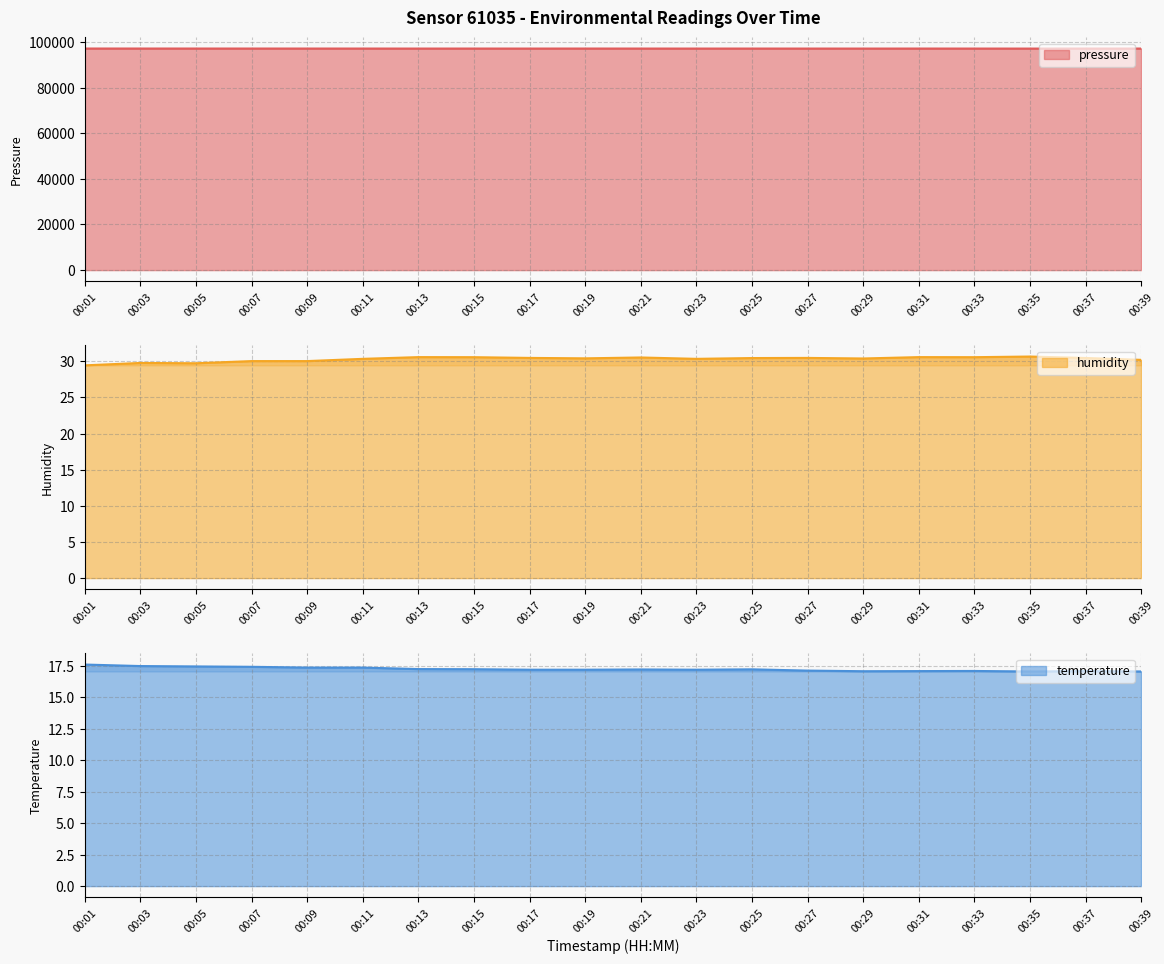

How many lines are shown in the chart?

3